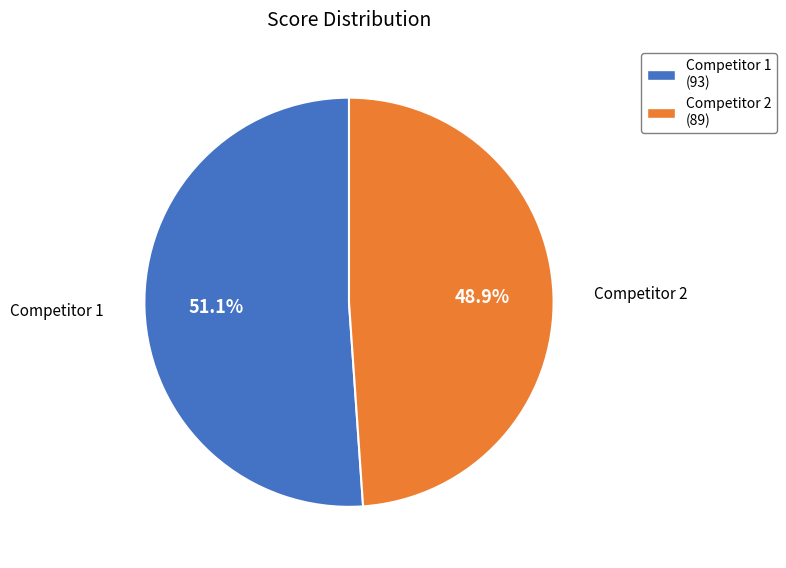

Is there a majority slice in this chart?

Yes